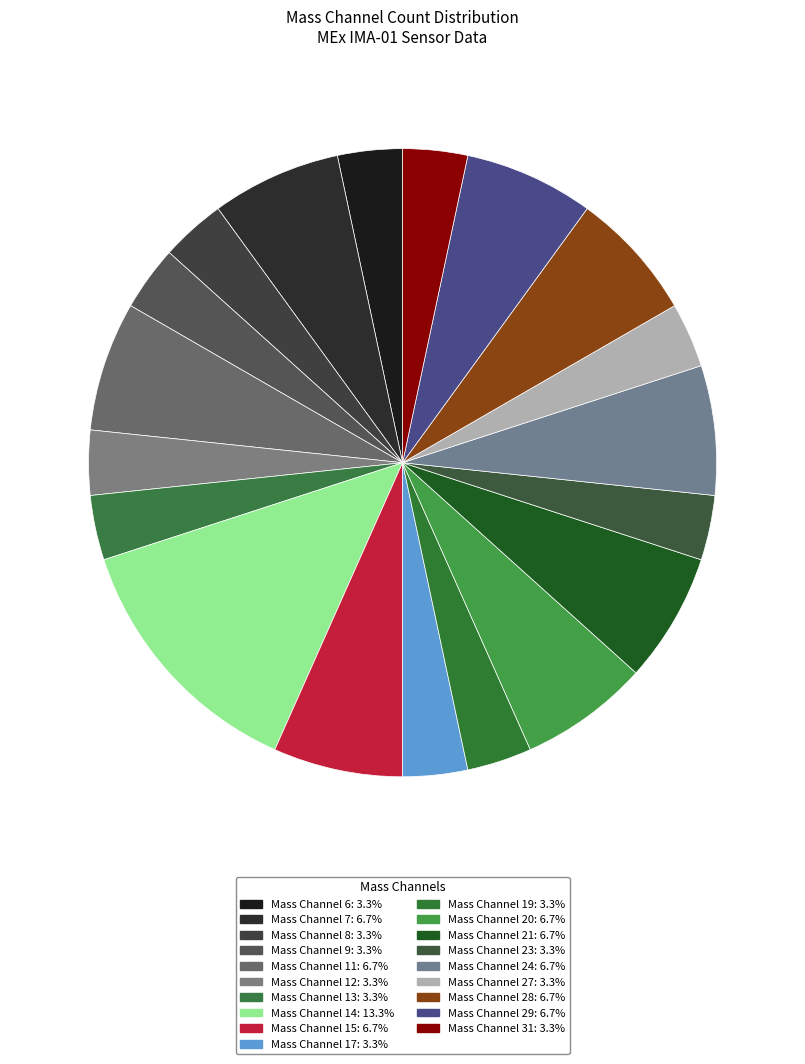

To the nearest percent, what is the average slice percentage?

5%